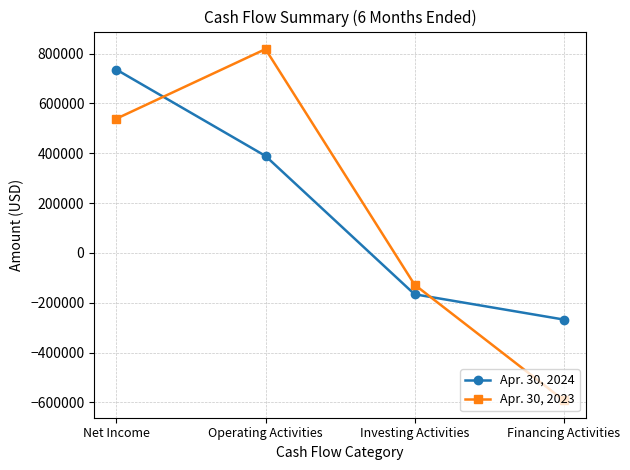

What are all the series names shown in the legend?

Apr. 30, 2024, Apr. 30, 2023